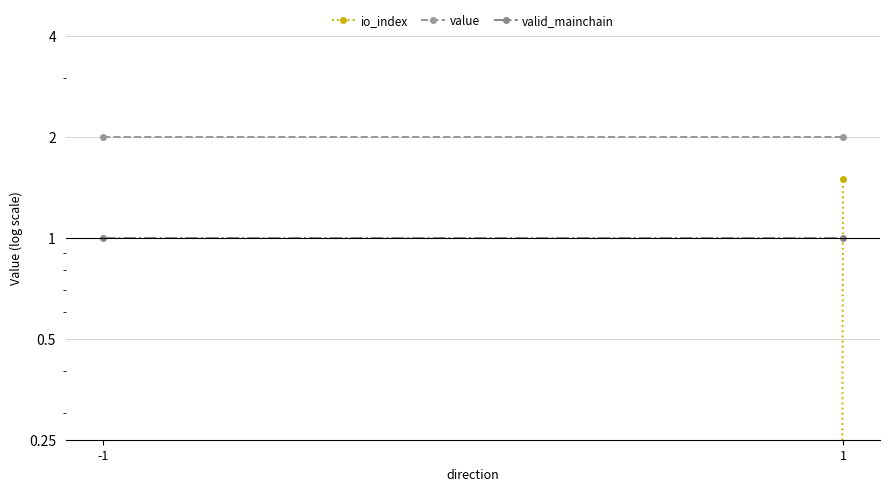

Reading left to right, list all the values displayed in this chart.

io_index: 0.0	1.5
value: 2.0	2.0
valid_mainchain: 1.0	1.0